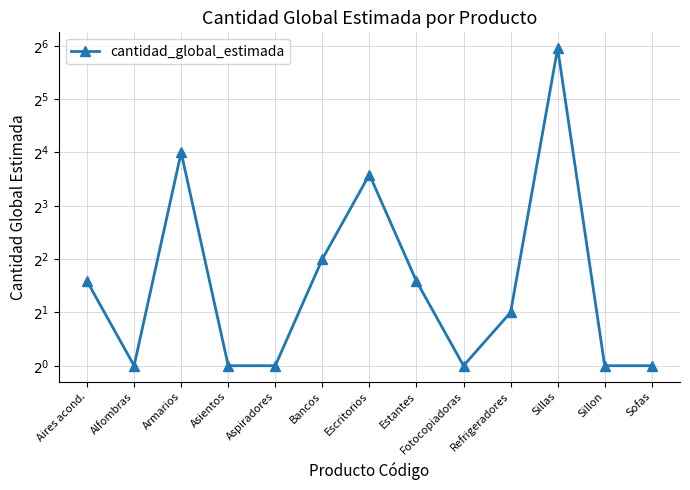

The value at Alfombras is 1. True or false?

True